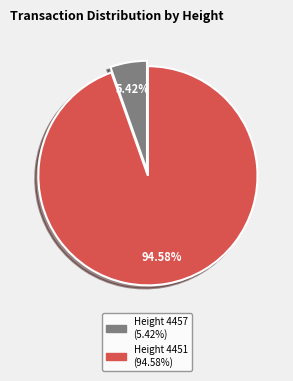

What percentage is the Height 4451 slice, to the nearest percent?

95%